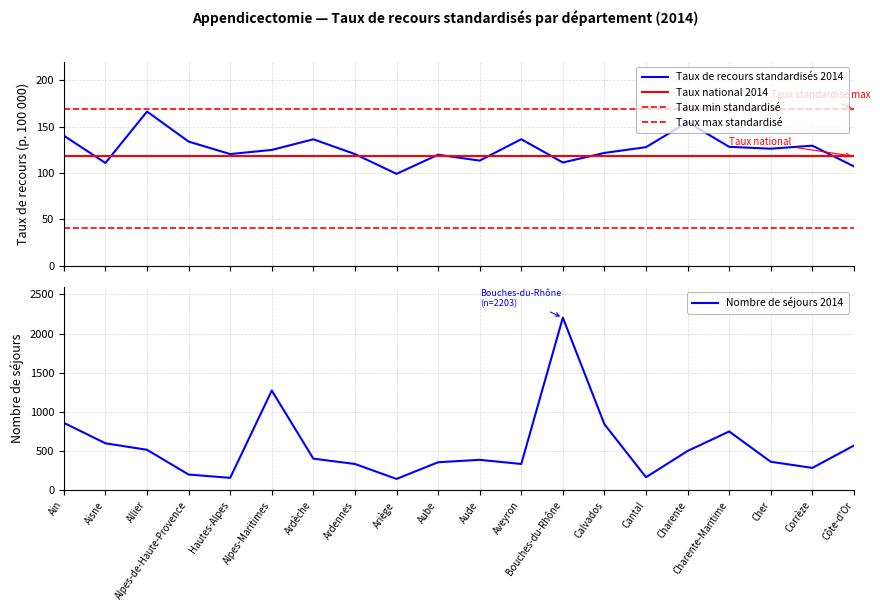

At which label is Taux max standardisé closest to 169?

Ain